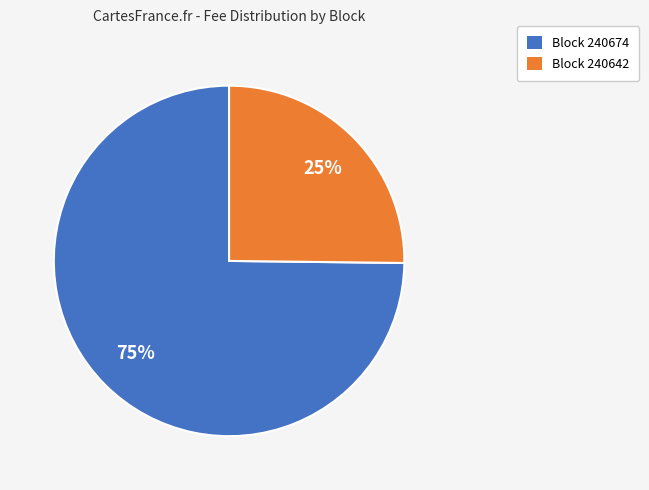

What is the largest slice in the pie chart?

Block 240674